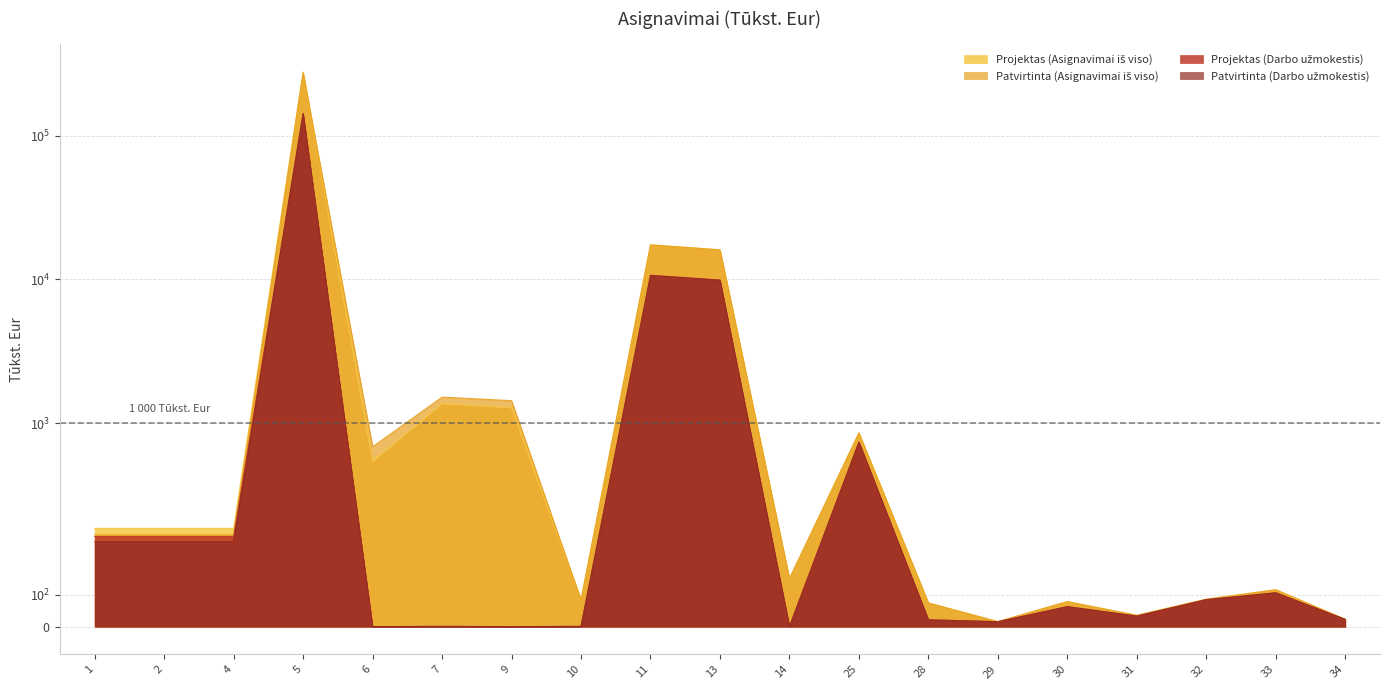

What is the sum of the Projektas (Asignavimai iš viso) values at 13 and 6?

16613.4